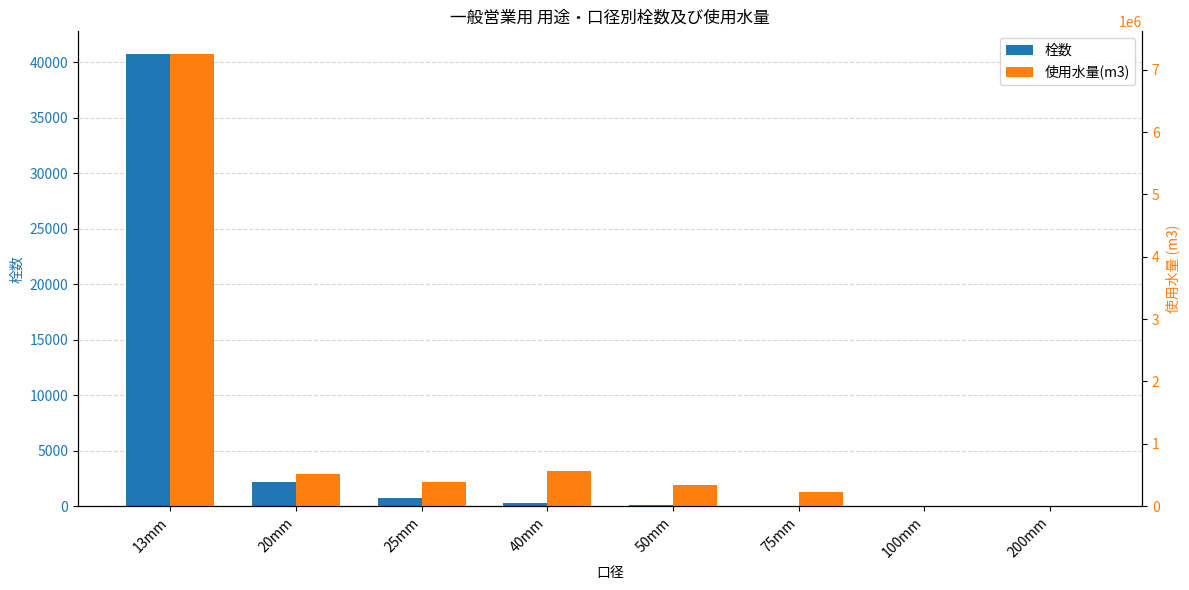

Which series changed the most between 20mm and 50mm?

使用水量(m3)